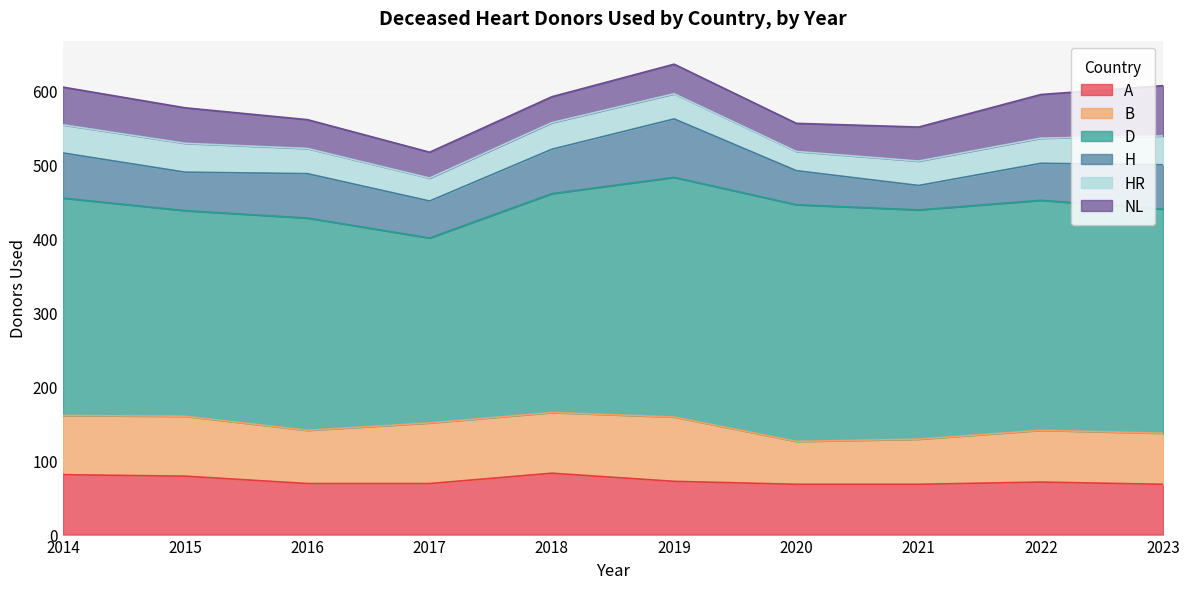

Where does the A series first go above 71?

2014